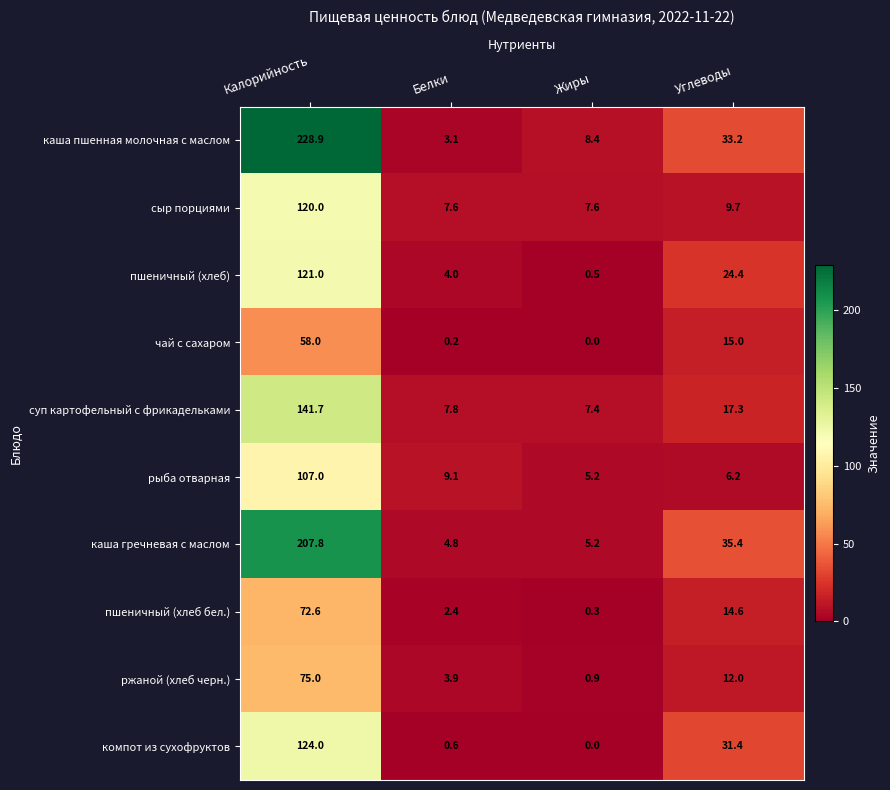

Which series has the largest range (max minus min)?

каша пшенная молочная с маслом